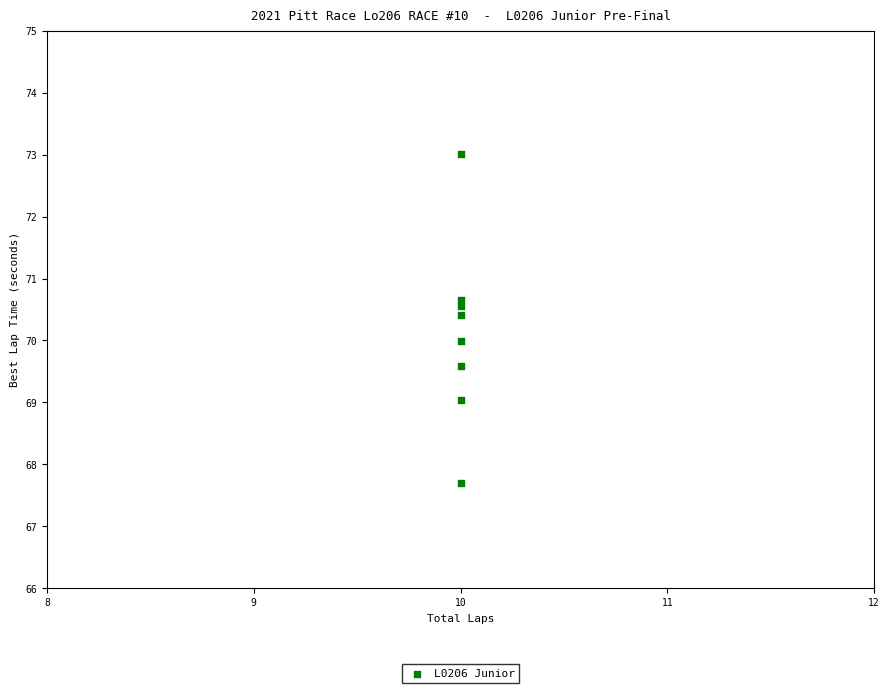

What is the average Y value?

70.1